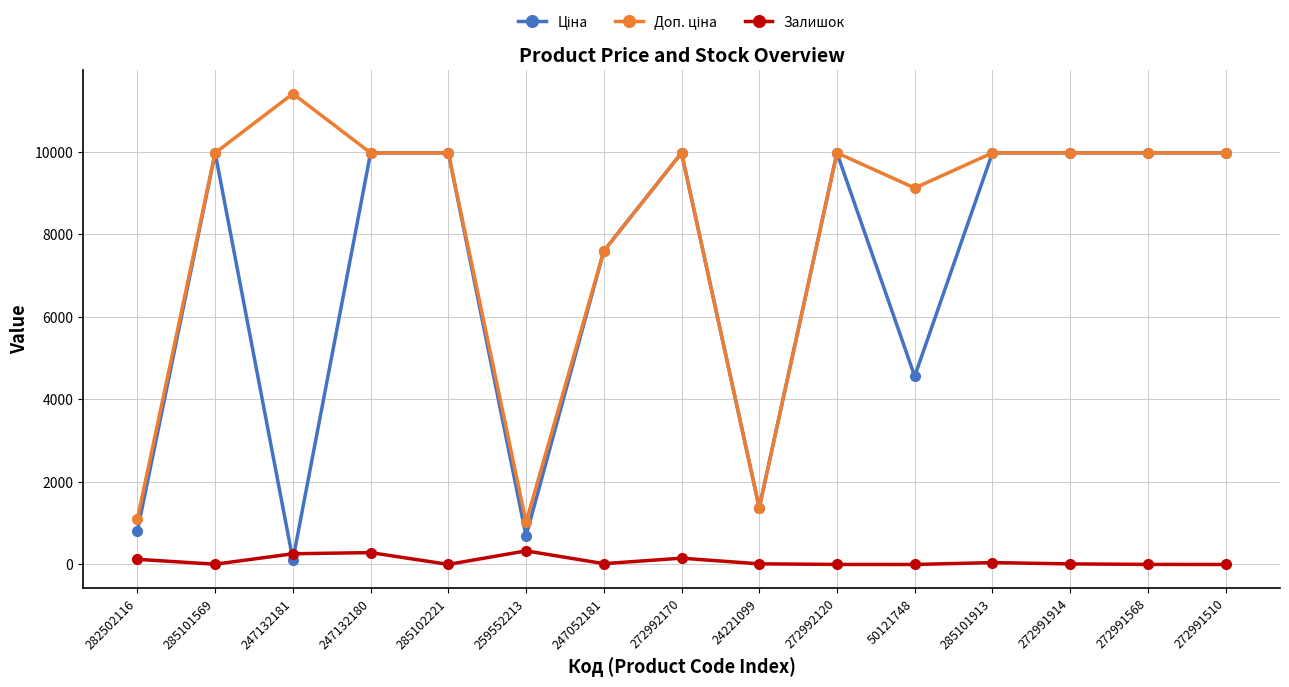

At how many categories does at least one series exceed 4366?

12